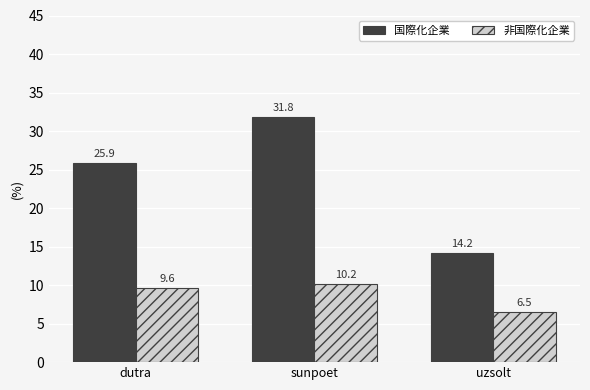

Reading left to right, what are all the values shown in this chart?

国際化企業: dutra=25.9	sunpoet=31.8	uzsolt=14.2
非国際化企業: dutra=9.6	sunpoet=10.2	uzsolt=6.5